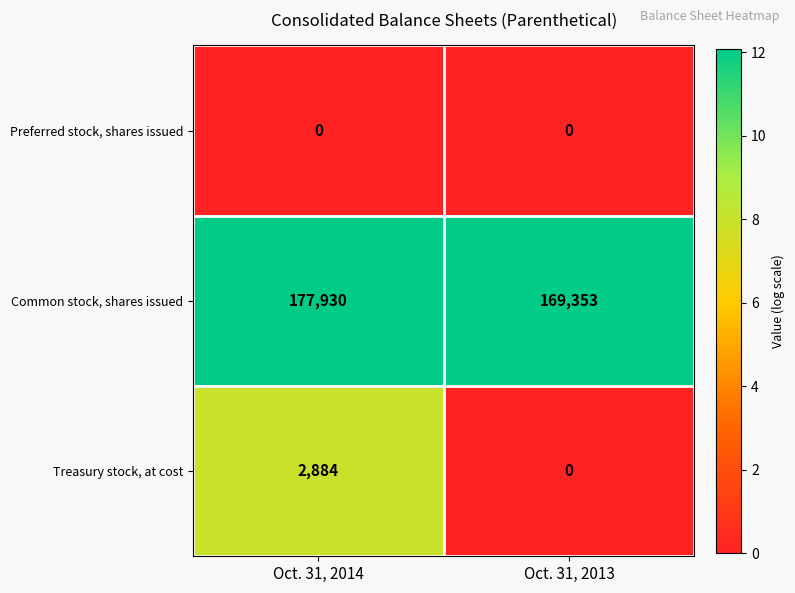

At which category is the sum across all series the highest?

Oct. 31, 2014